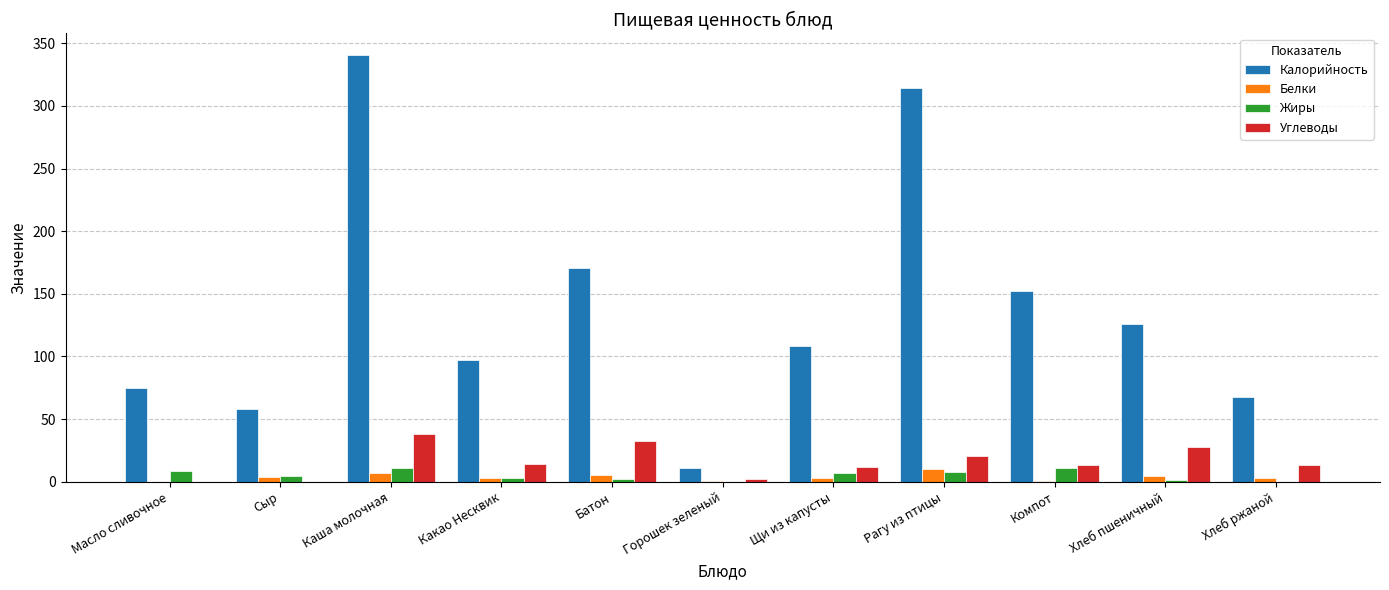

Which series has the largest total across all categories?

Калорийность